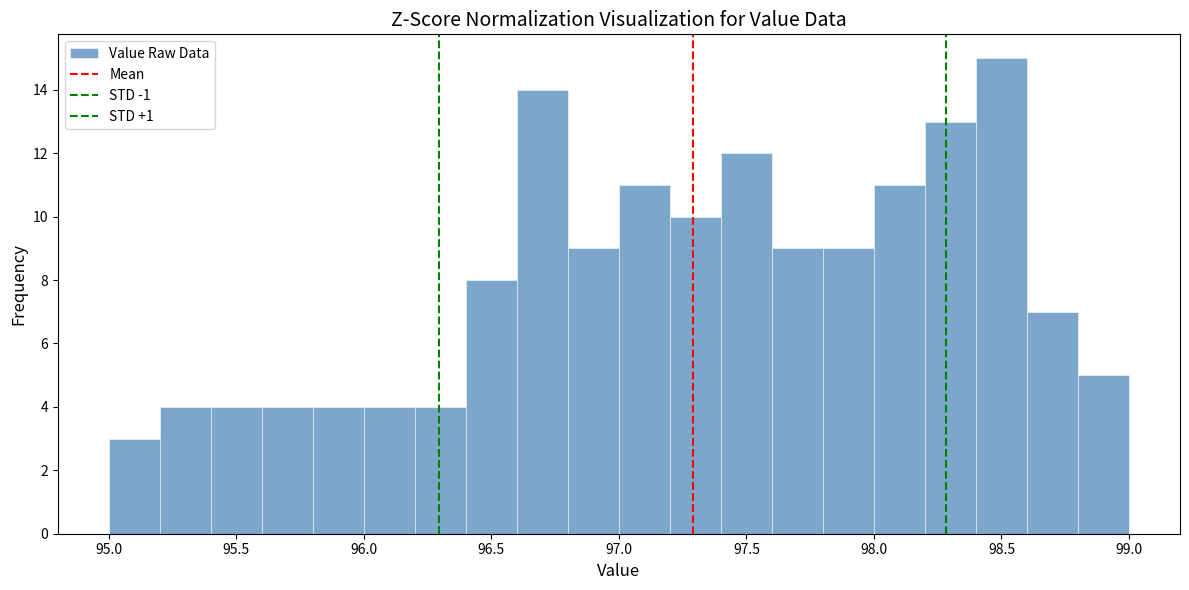

What is the height of the bar covering 98.2 to 98.4 on the x-axis? The values are not printed on the chart, so give them approximately, as read against the axis.

13